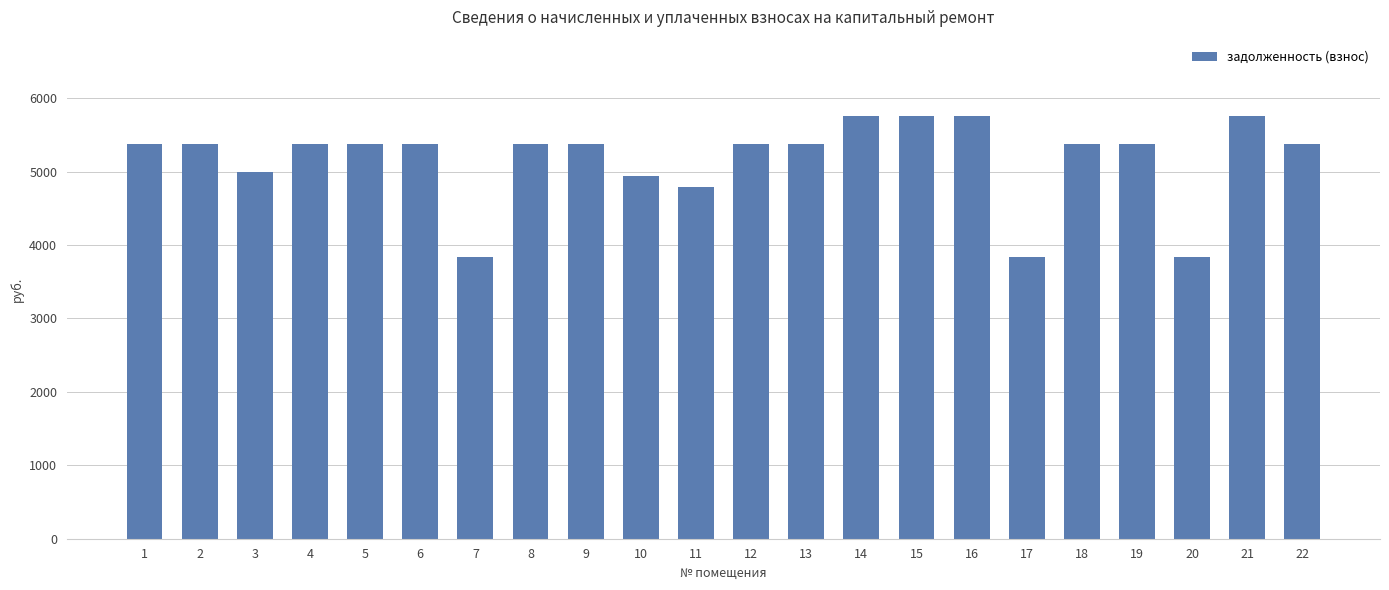

Reading left to right, transcribe all the data shown in this chart.

5376.0	5376.0	4992.0	5376.0	5376.0	5376.0	3840.0	5376.0	5376.0	4939.2	4793.6	5376.0	5376.0	5760.0	5760.0	5760.0	3840.0	5376.0	5376.0	3840.0	5760.0	5376.0